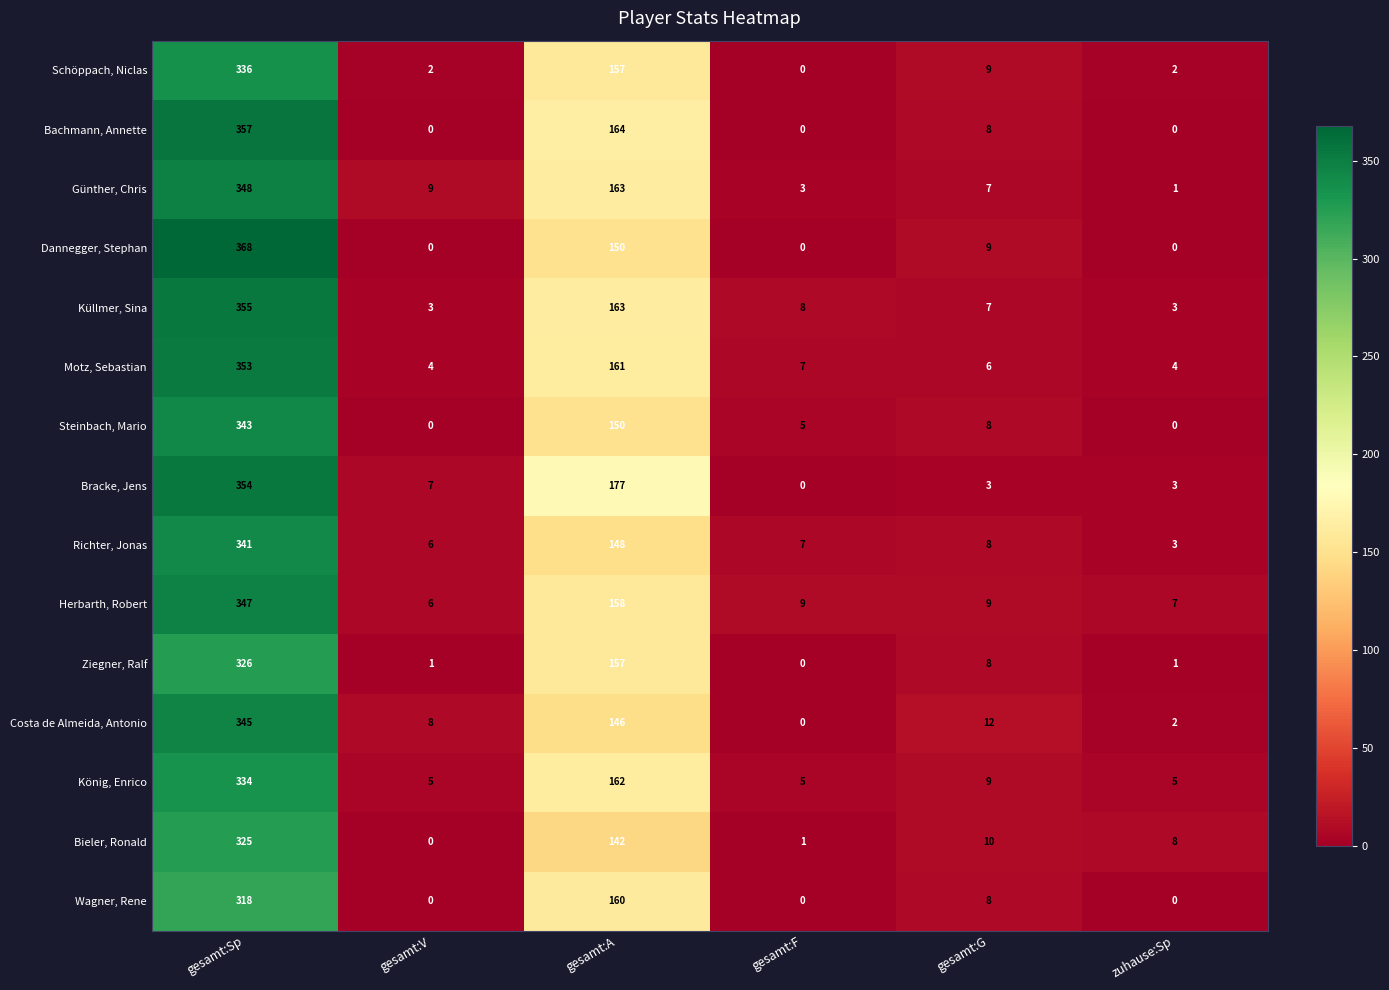

The Richter, Jonas series shows 2 at zuhause:Sp. True or false?

False